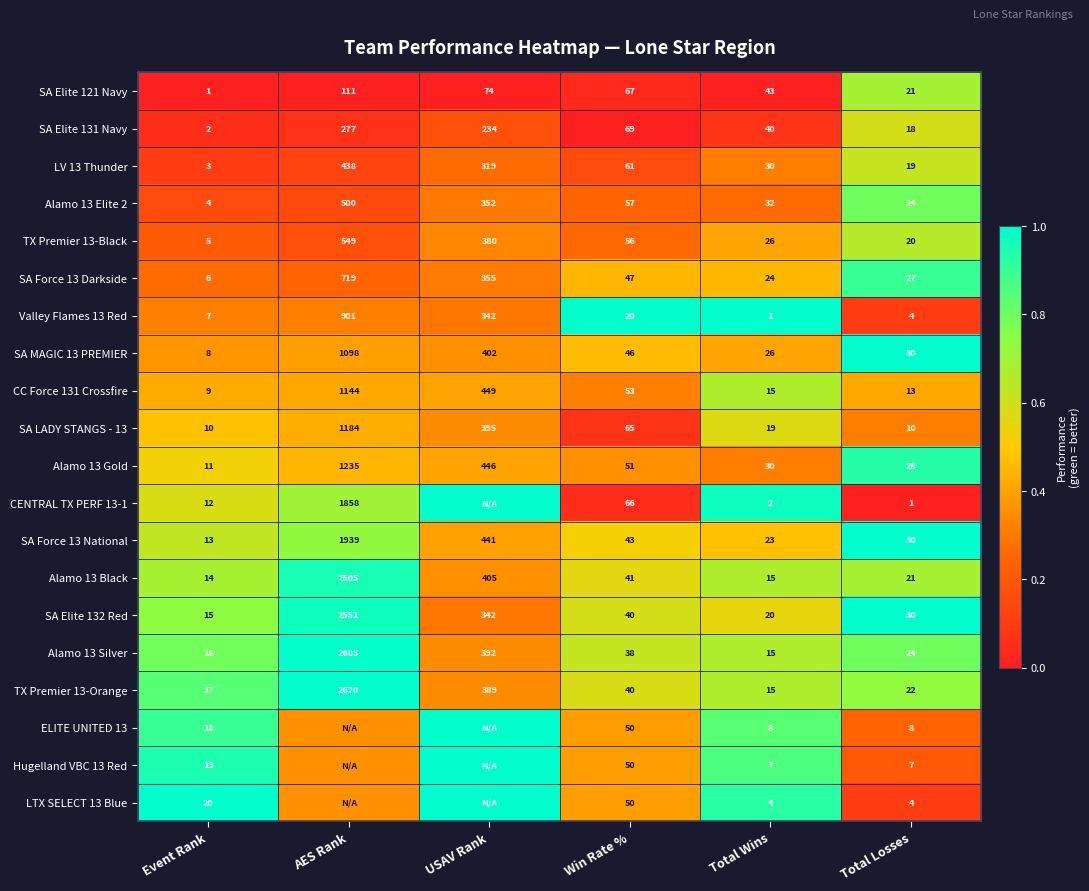

Is the value of CC Force 131 Crossfire at USAV Rank greater than the value of Hugelland VBC 13 Red at Total Losses?

Yes